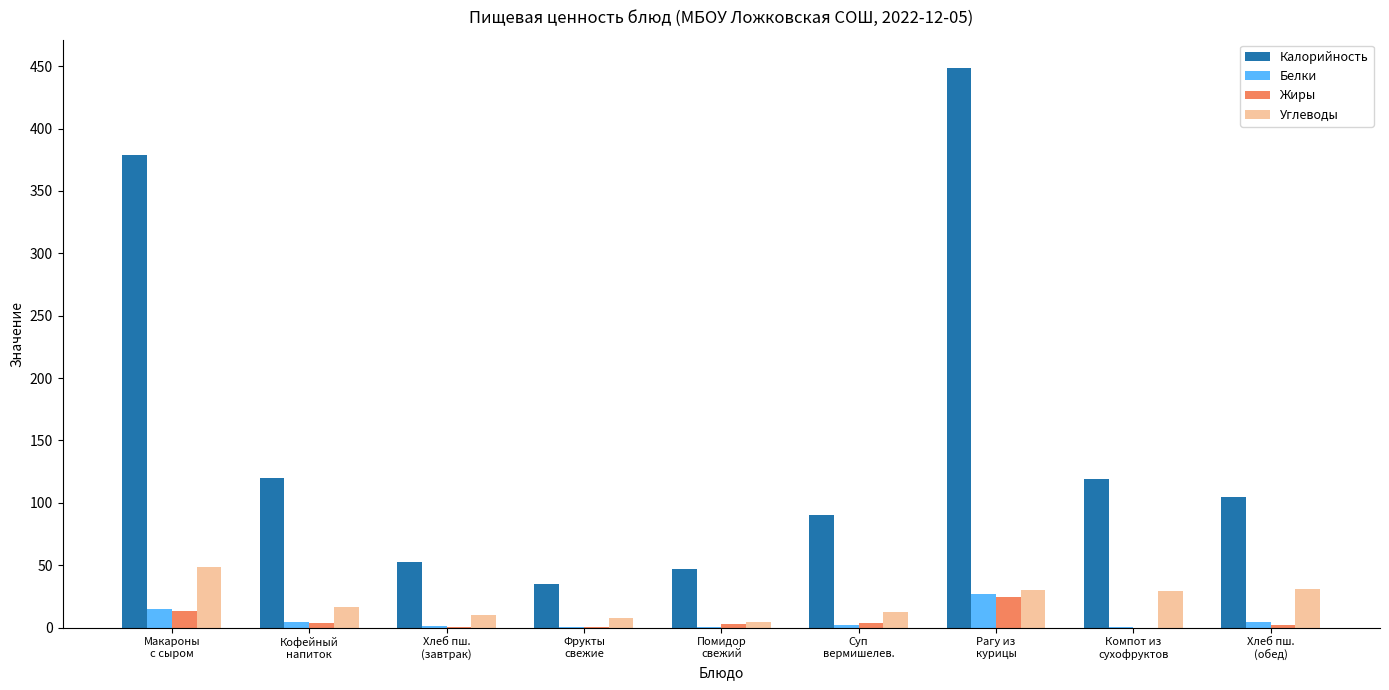

What is the greatest value displayed?

448.9